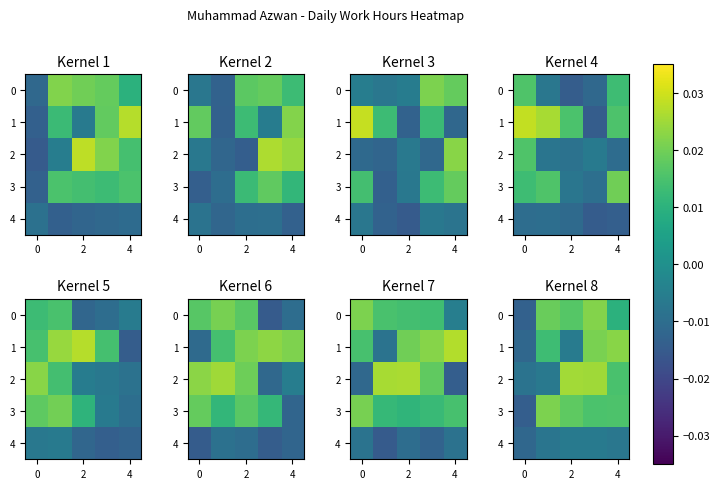

Which series has the largest total across all categories?

3